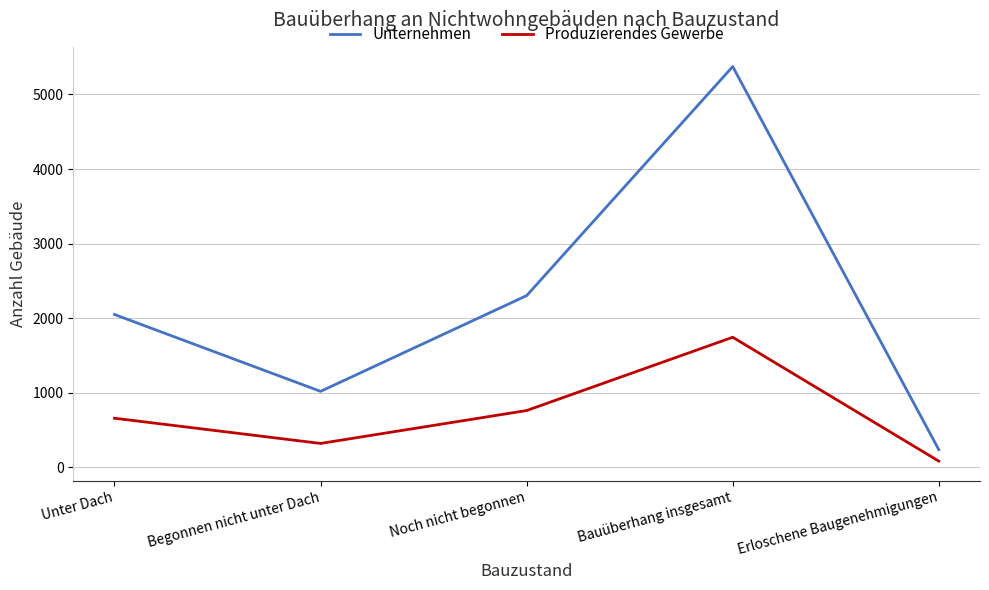

What value does the Produzierendes Gewerbe series have at Noch nicht begonnen, to the nearest 100?

800